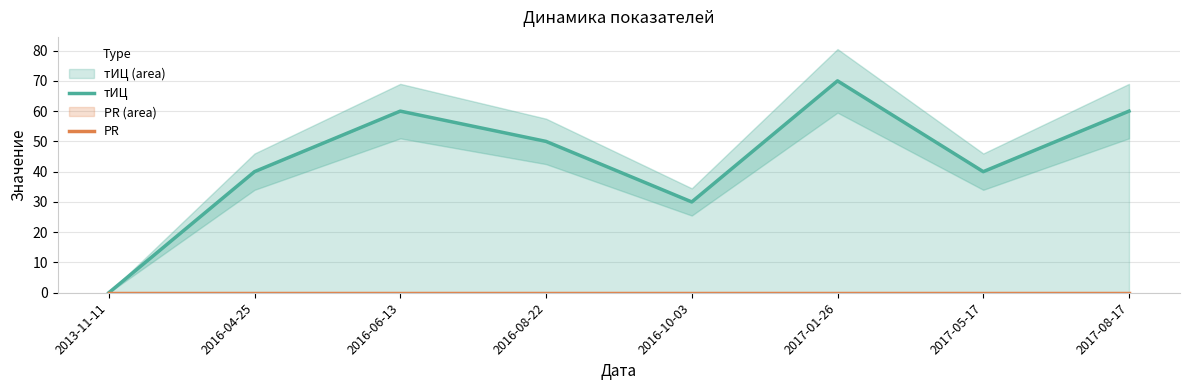

True or false: PR and тИЦ intersect in this chart.

False